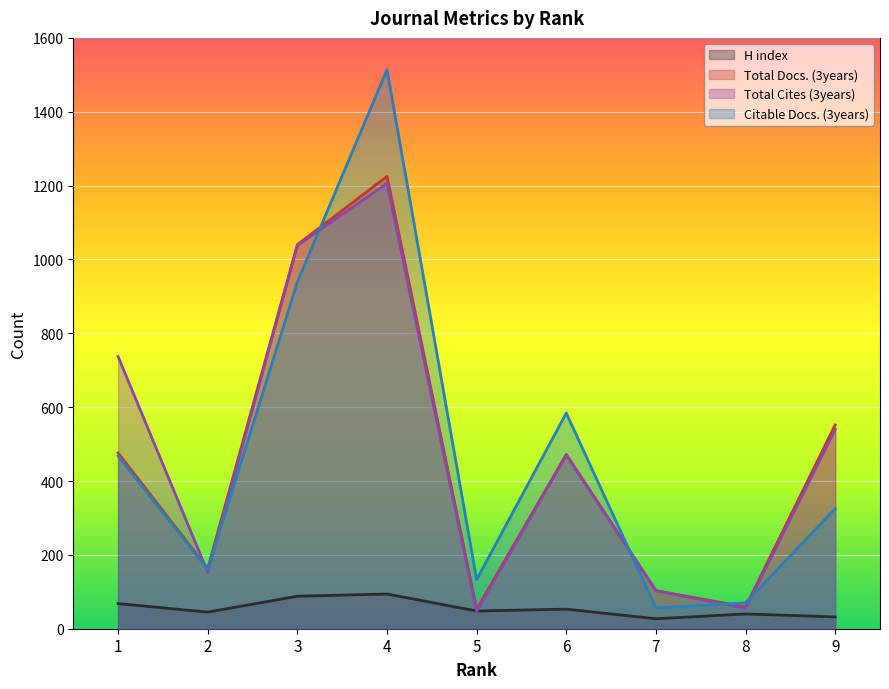

Reading left to right, extract all data points from this chart.

H index: 68	45	88	94	48	53	27	40	32
Total Docs. (3years): 476	163	1040	1225	53	472	103	59	552
Total Cites (3years): 737	153	1038	1206	47	470	103	55	540
Citable Docs. (3years): 468	161	939	1514	133	584	56	70	325